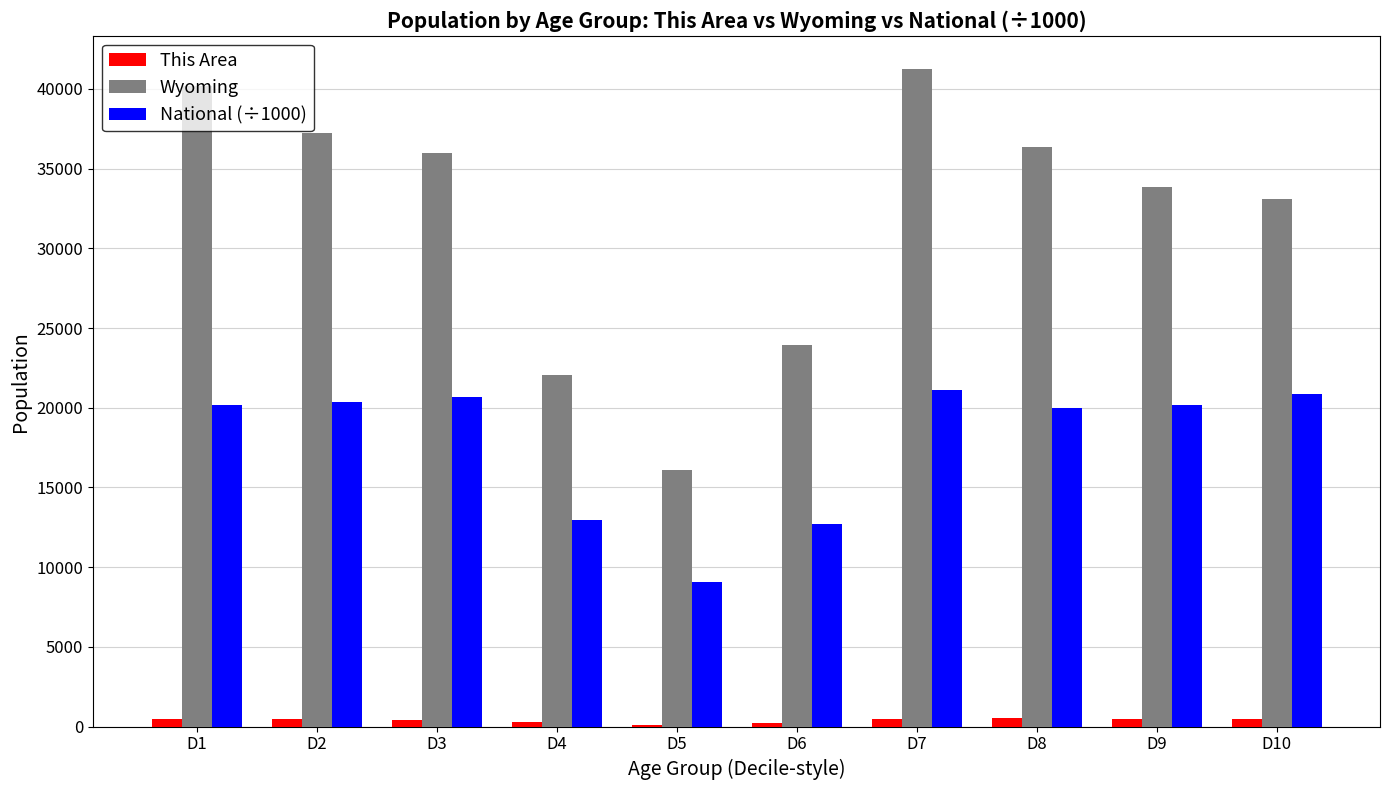

Which category has the highest value across all series?

D7